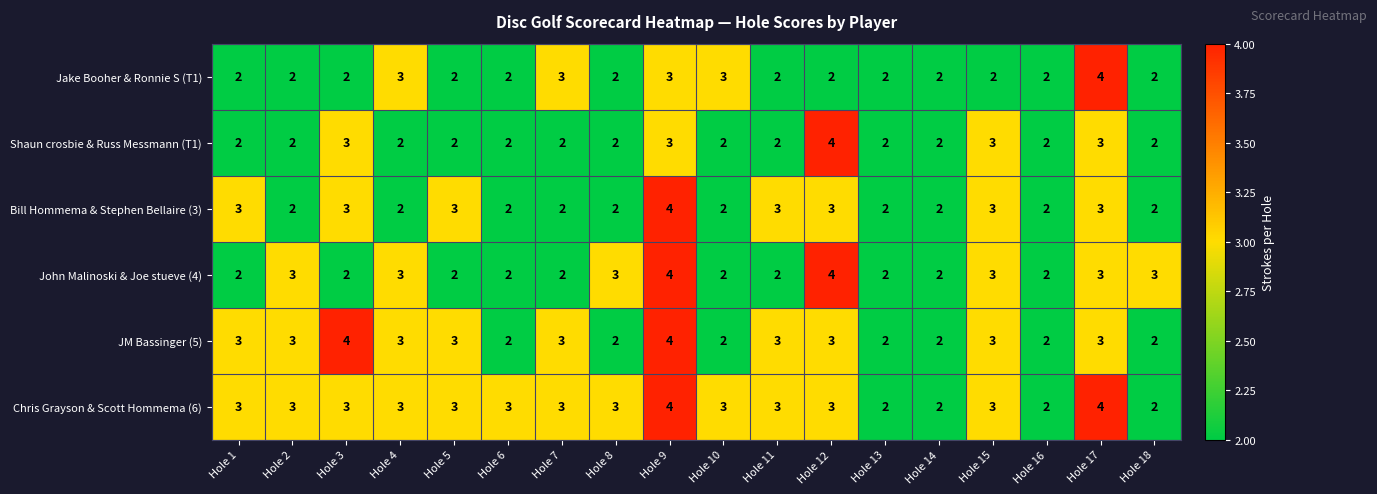

Which series has the largest total across all categories?

Chris Grayson & Scott Hommema (6)